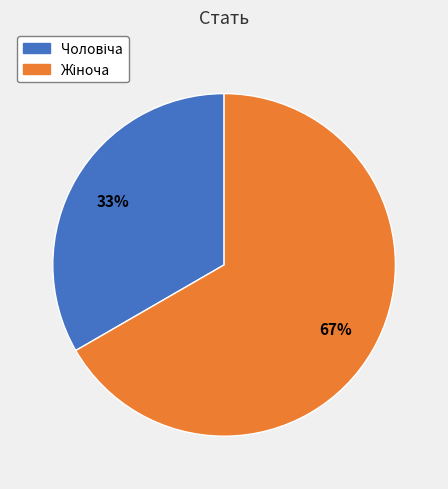

Count the number of slices in the pie.

2